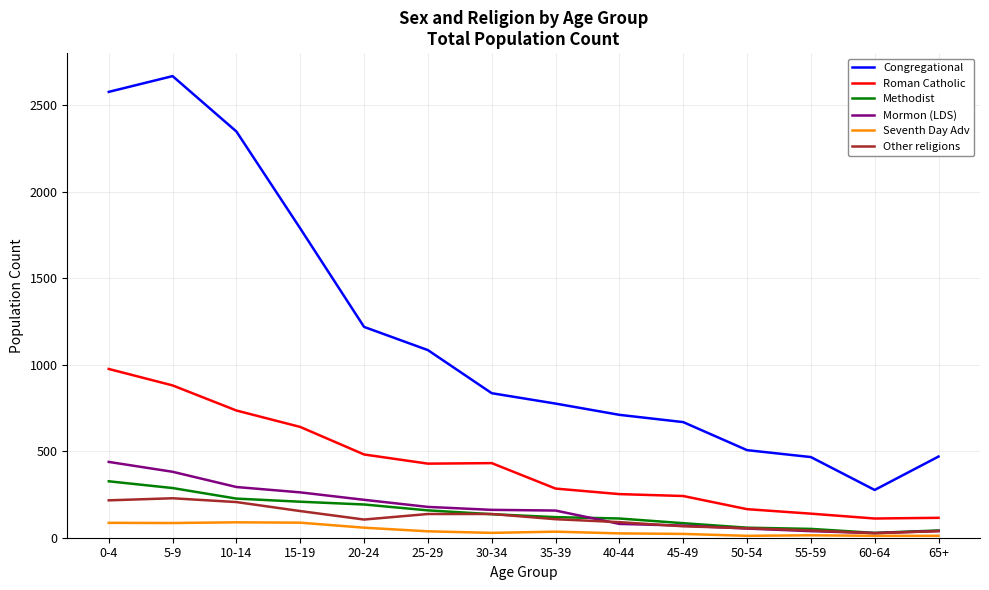

True or false: Congregational has a value of 466 at 55-59.

True